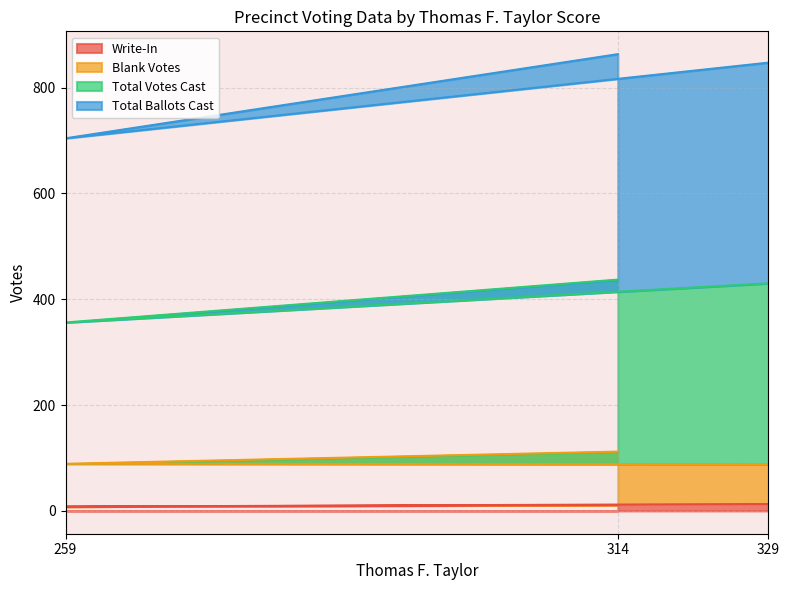

The value of Write-In at 259 is 5. True or false?

False